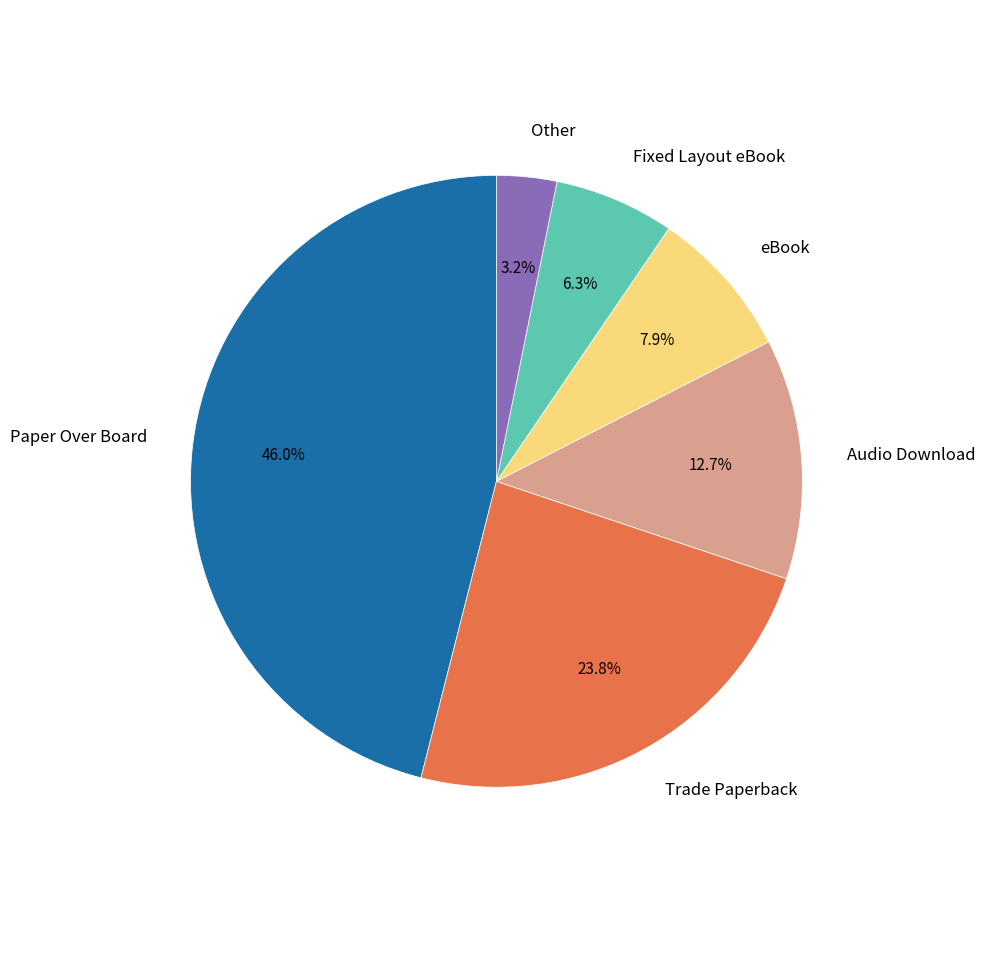

To the nearest percent, what is the difference between the largest and smallest slice percentages?

43%